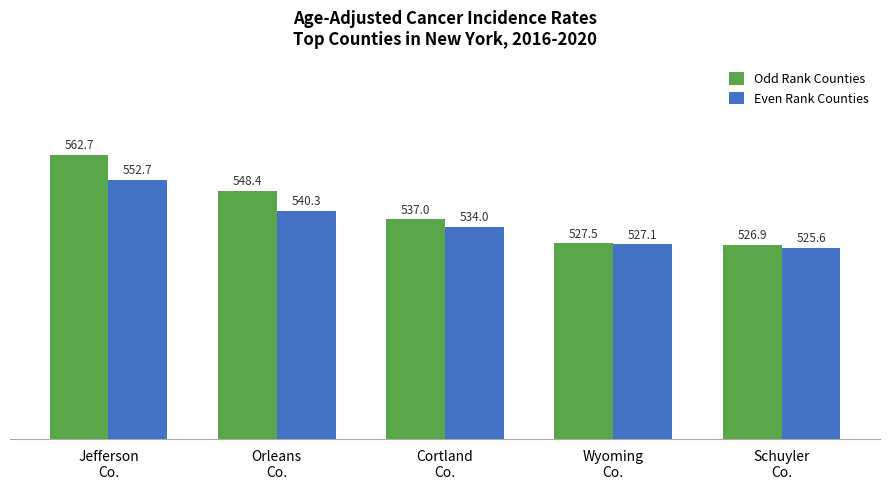

At Orleans
Co., list the series in order from smallest to largest.

Even Rank Counties, Odd Rank Counties